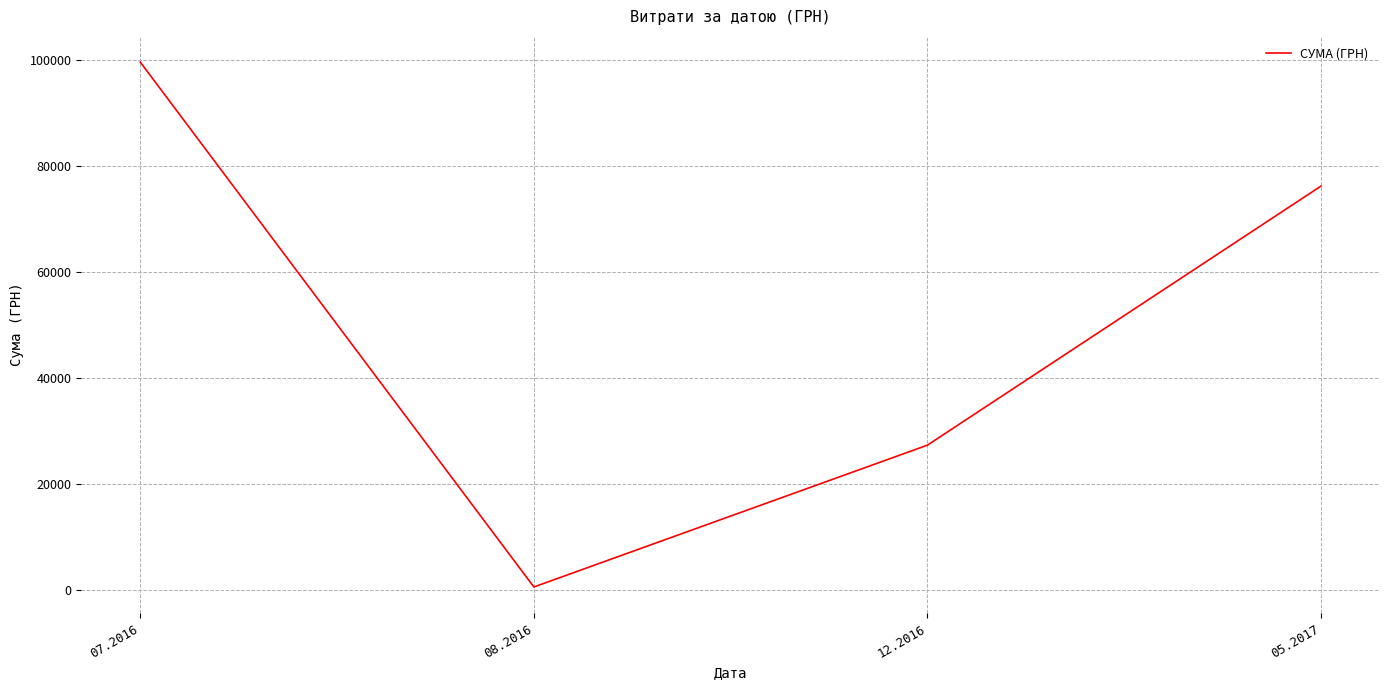

Is it true that the value at 12.2016 is 18906.2?

False